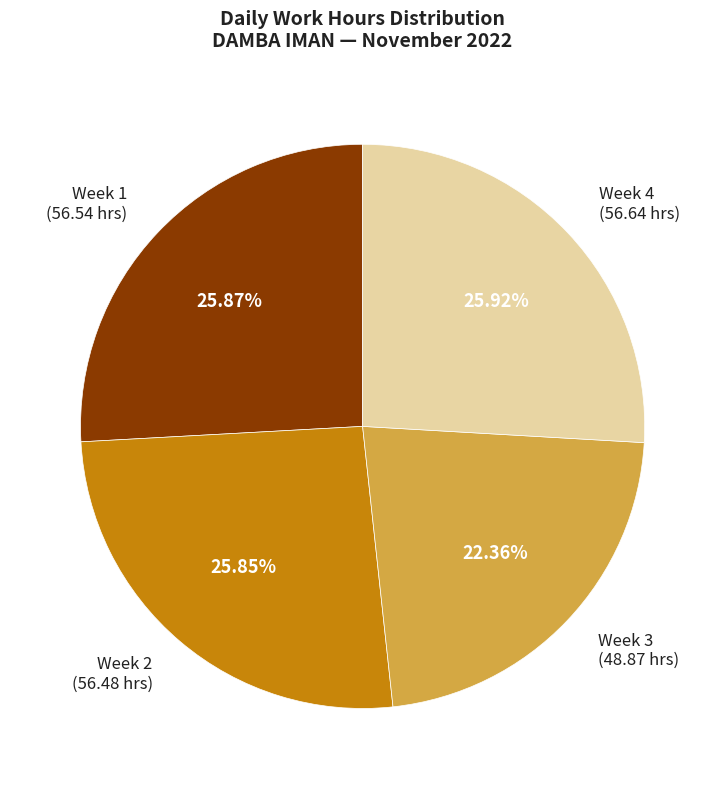

Is Week 1 (56.54 hrs) the majority of the pie?

No